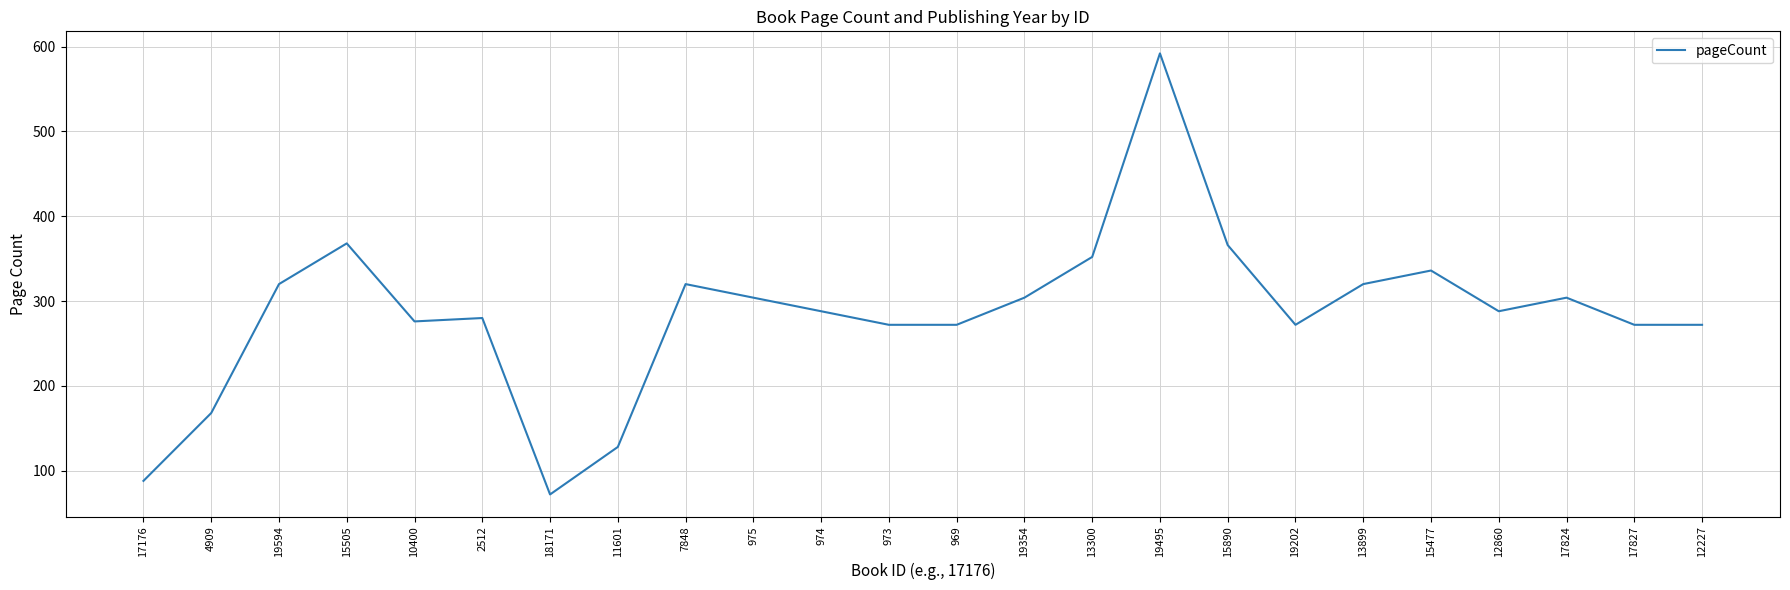

What is the difference between the second highest and minimum values?

296